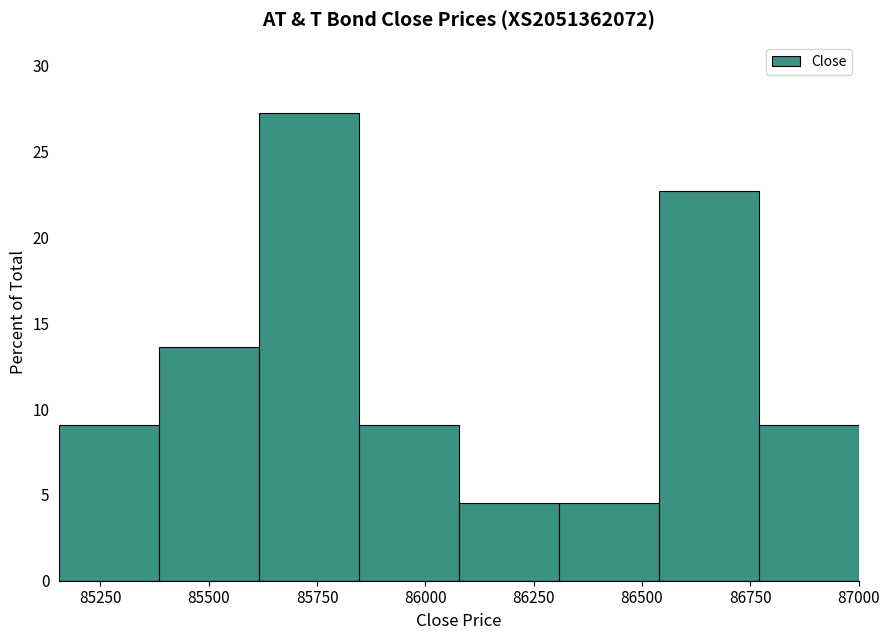

Reading left to right, transcribe this chart: for each bar, give the range it covers on the x-axis and its height. Neither the bar edges nor the heights are printed on the chart, so give them approximately, as read against the axes.

85150 to 85400: 9.0
85400 to 85600: 13.5
85600 to 85850: 27.5
85850 to 86100: 9.0
86100 to 86300: 4.5
86300 to 86550: 4.5
86550 to 86750: 22.5
86750 to 87000: 9.0